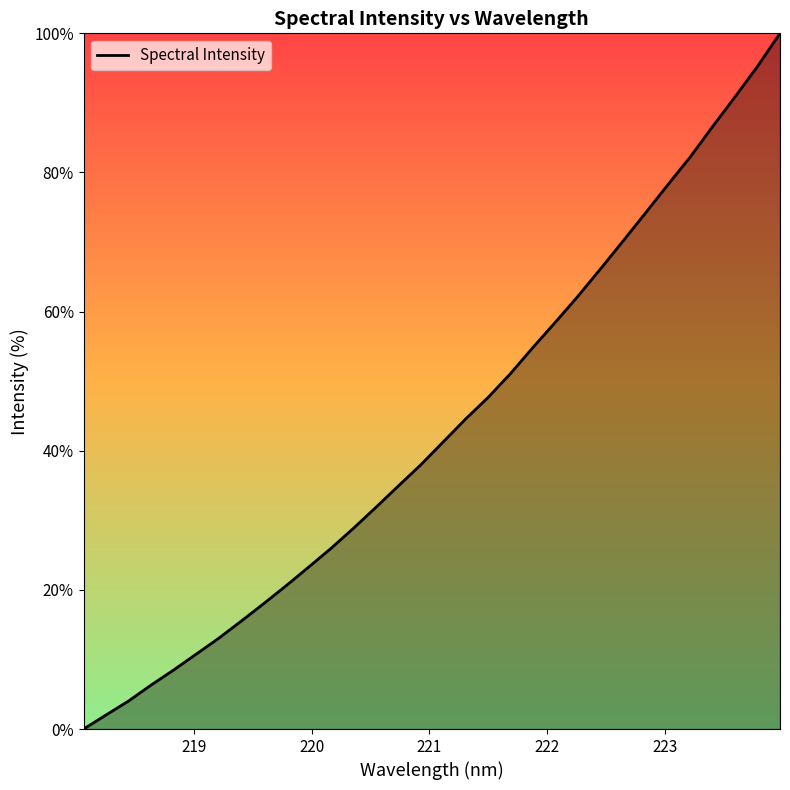

How many distinct data groups are displayed?

1